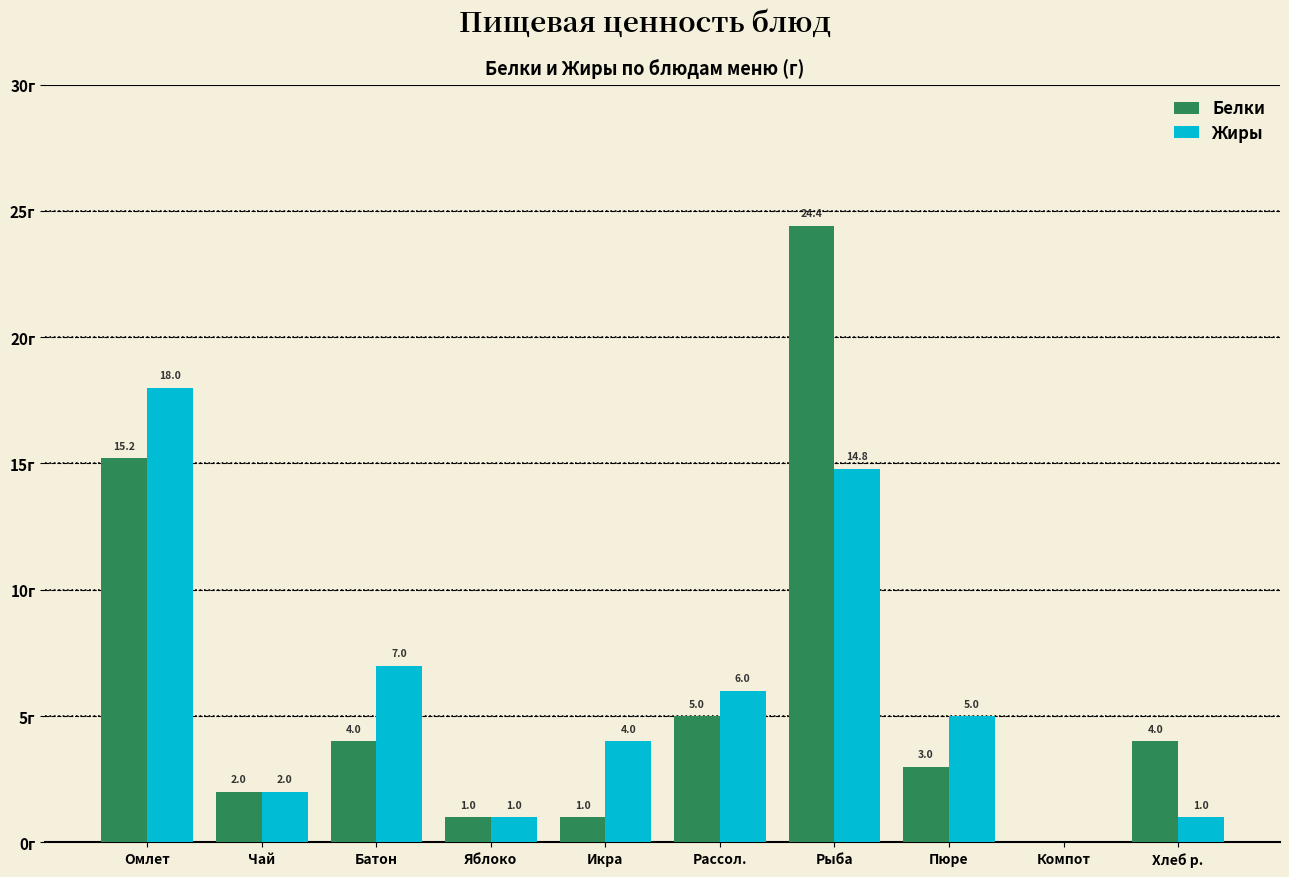

Which series has the largest range (max minus min)?

Белки